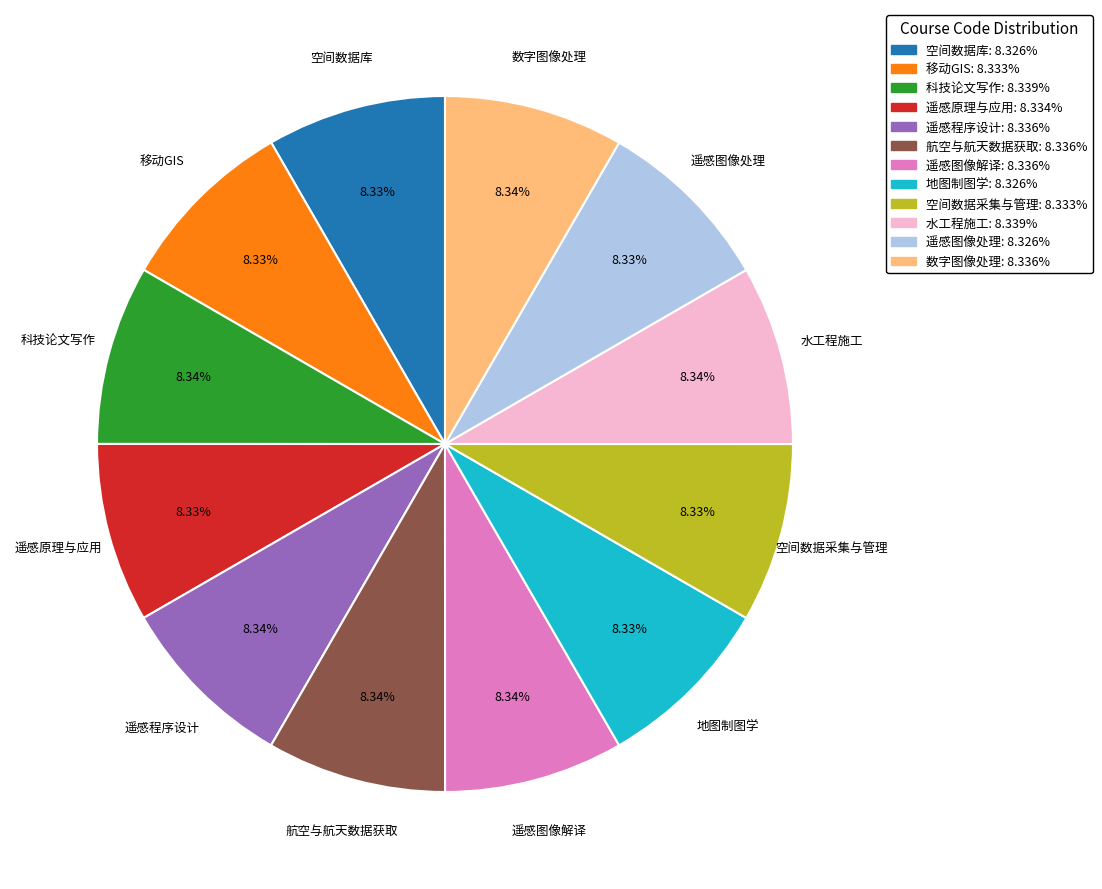

Is there any slice that represents more than half of the pie?

No